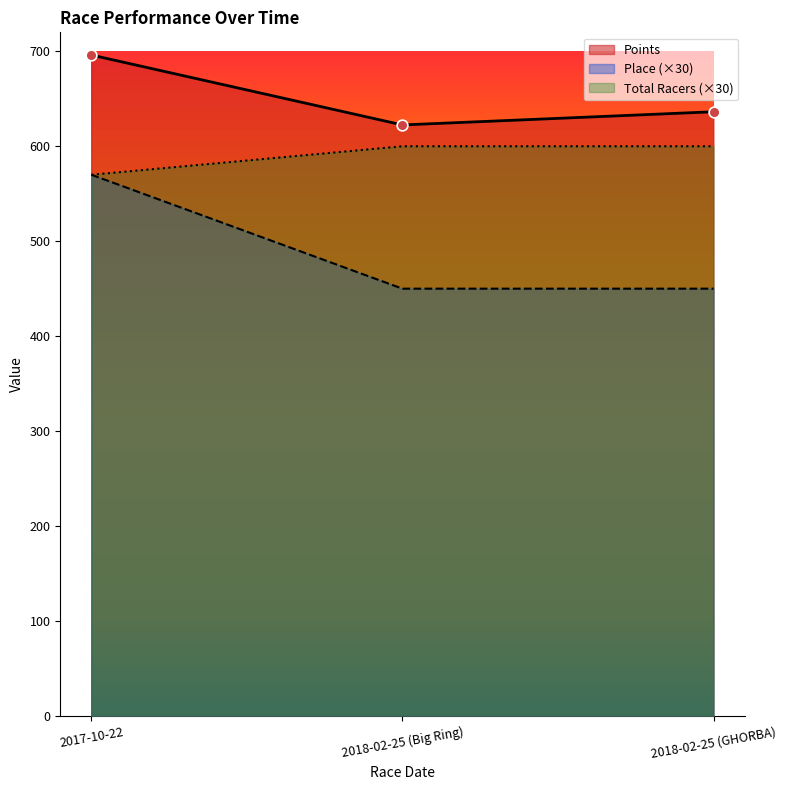

Is the value of Total Racers at 2018-02-25 (GHORBA) greater than the value of Place at 2018-02-25 (GHORBA)?

Yes